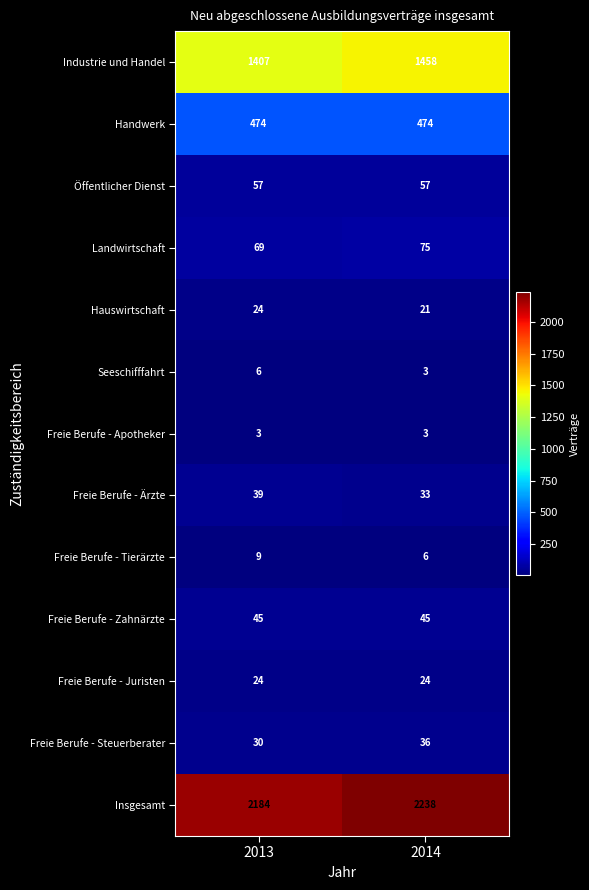

What is the sum of the Hauswirtschaft values at 2013 and 2014?

45